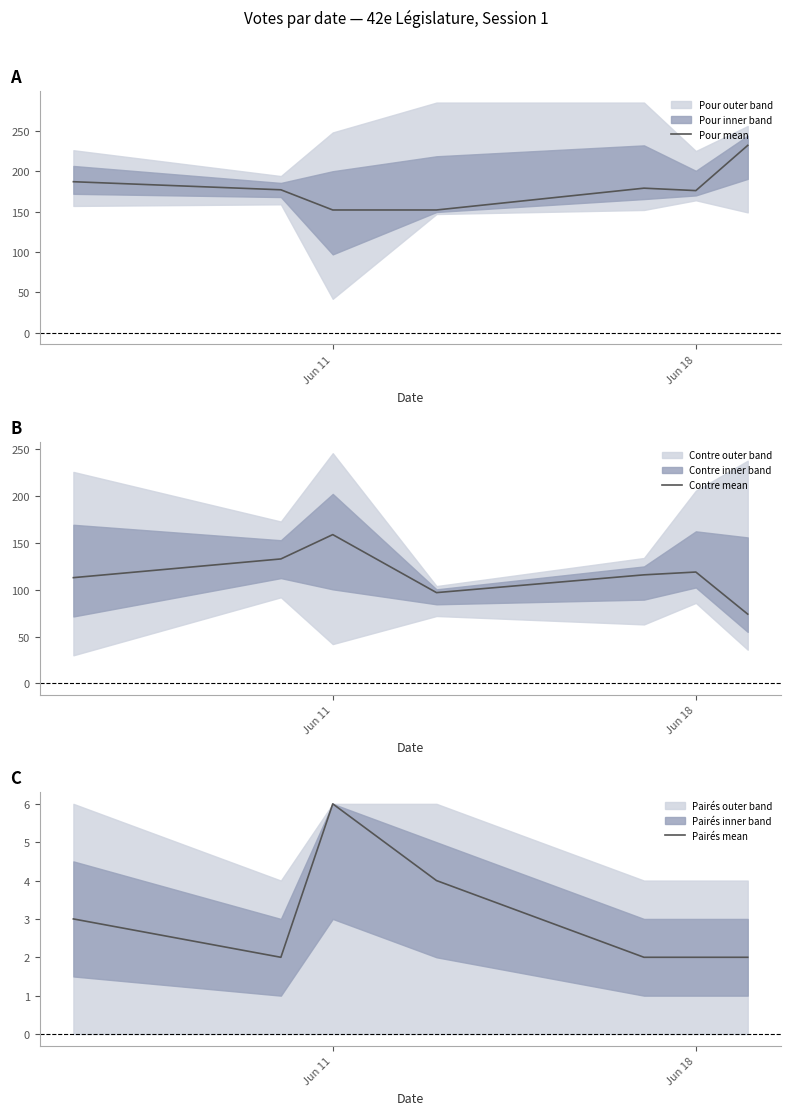

True or false: Pour mean has a value of 152 at Jun 11.

True